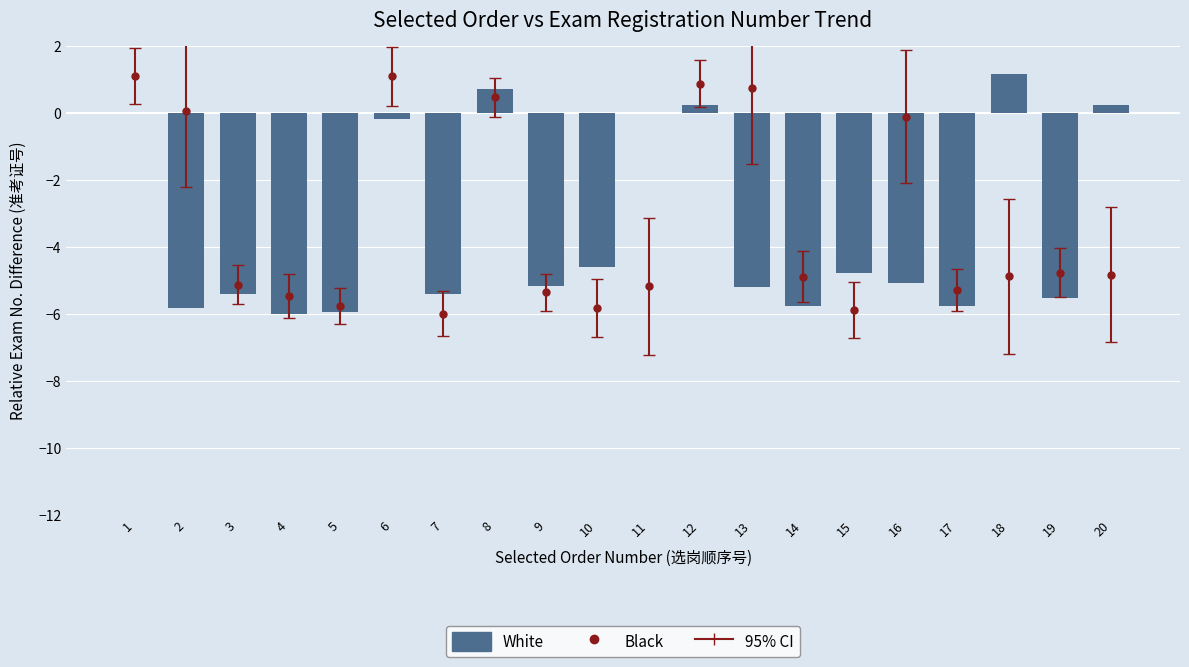

What is the difference between the second highest and second lowest values?

6.6